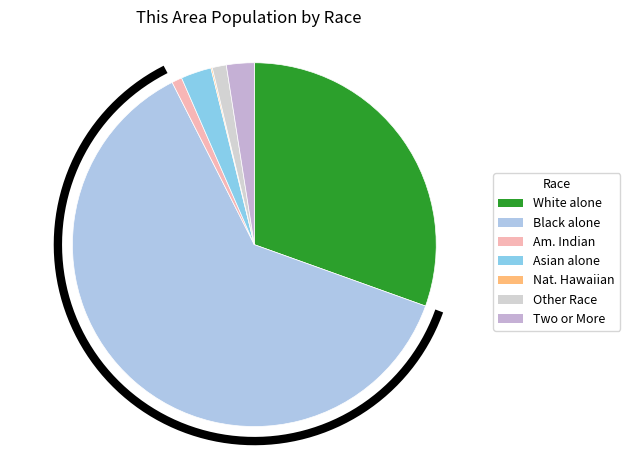

Which slice is the largest?

Black or African American alone